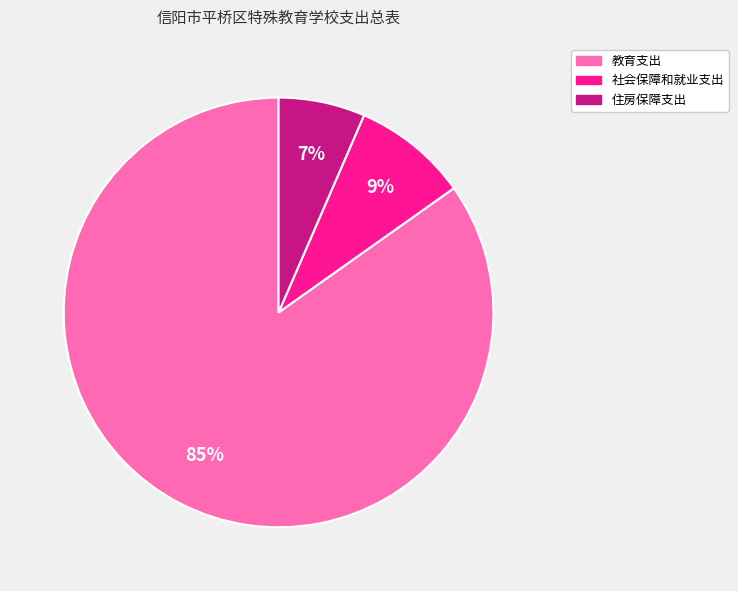

Rank the categories by value from highest to lowest.

教育支出, 社会保障和就业支出, 住房保障支出